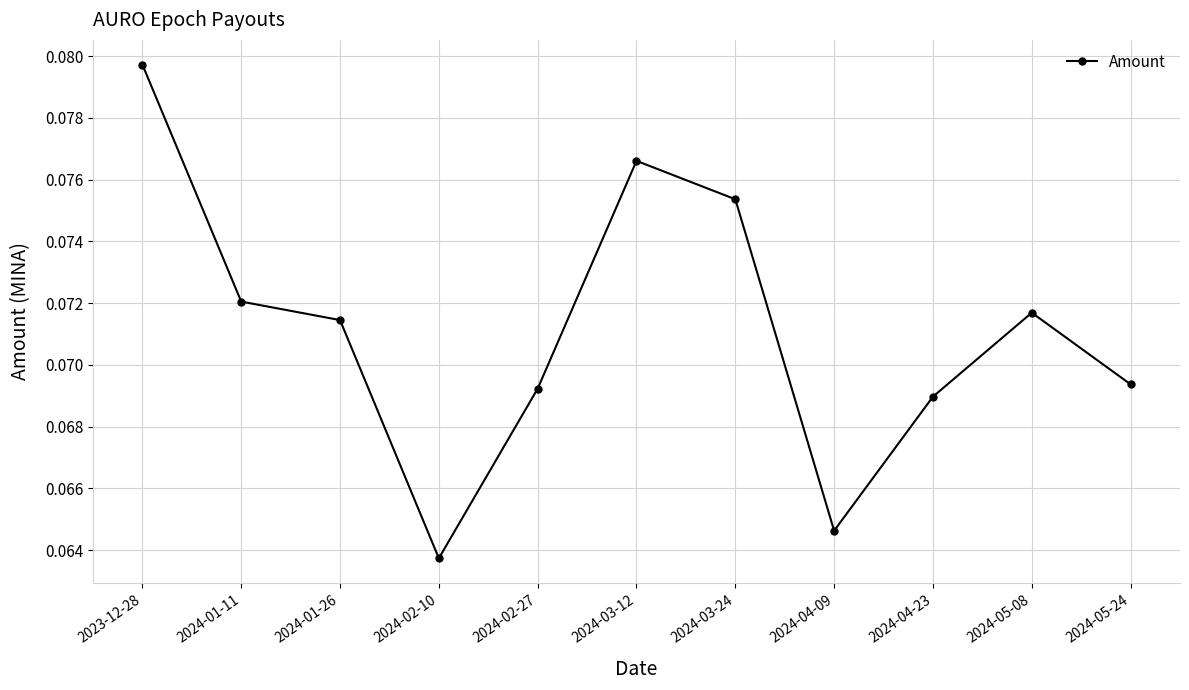

Which category has the lowest value across all series?

2024-02-10